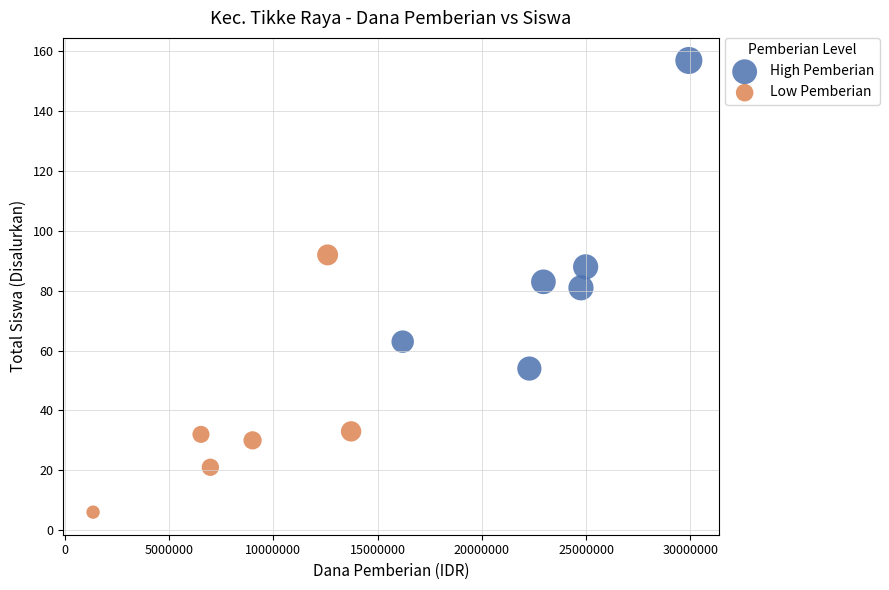

Which series has the widest spread of Y values?

High Pemberian